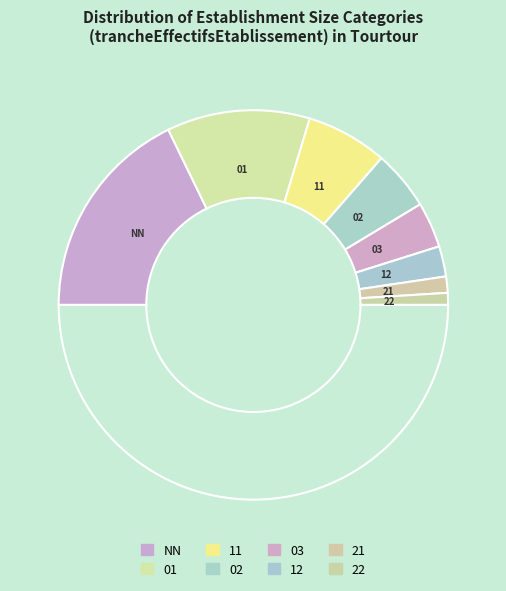

Count the number of slices in the pie.

9